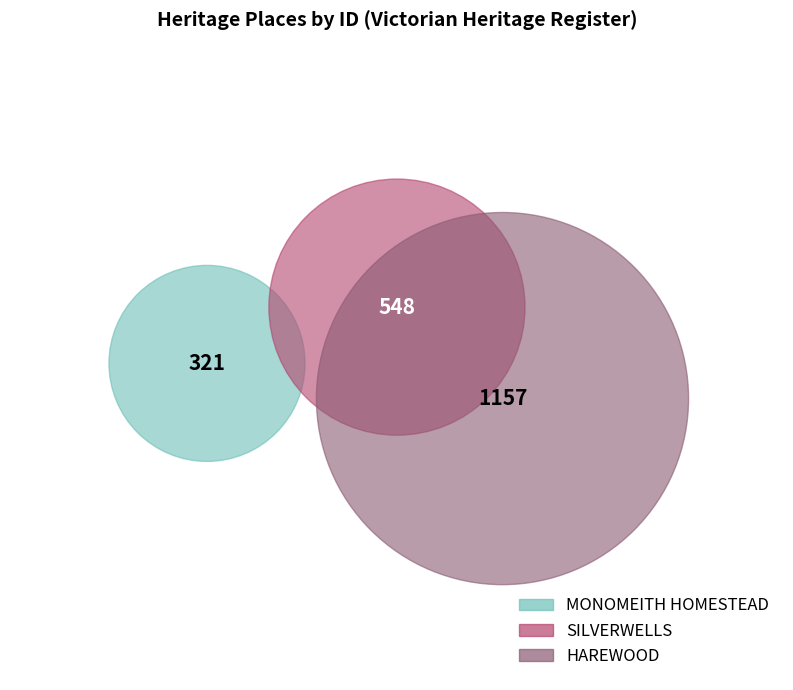

To the nearest percent, what is the combined percentage of HAREWOOD and MONOMEITH HOMESTEAD?

73%